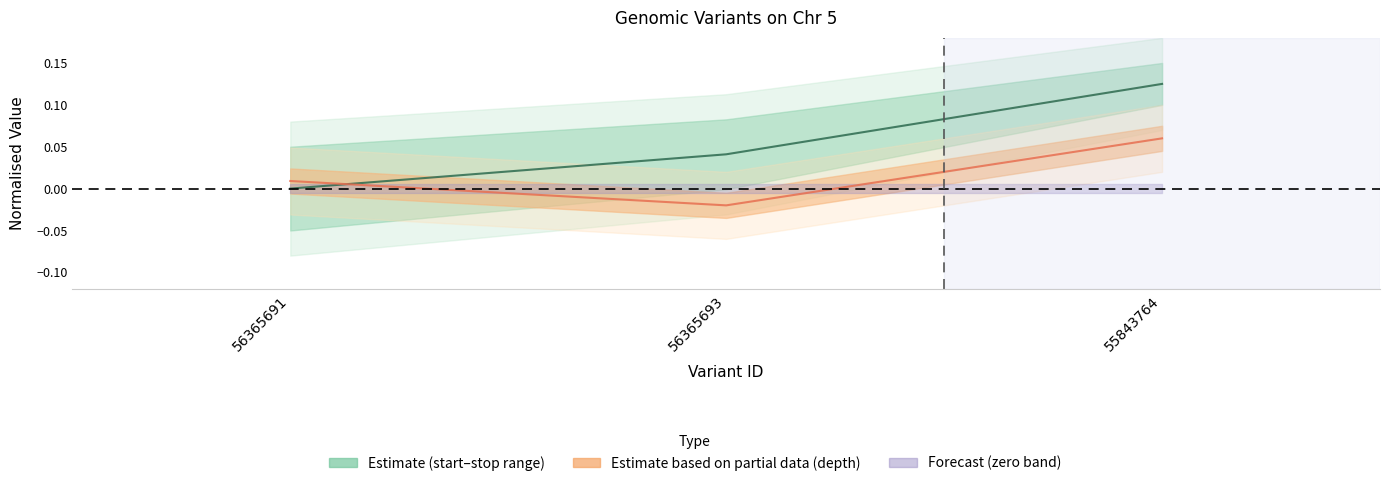

Count the number of categories in the chart.

3